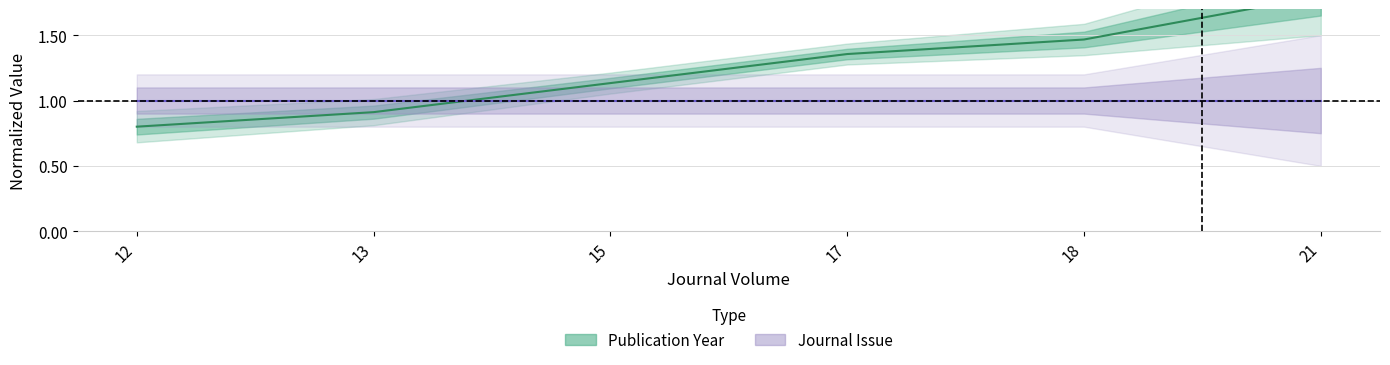

List the labels in order of value, smallest first.

12, 13, 15, 17, 18, 21